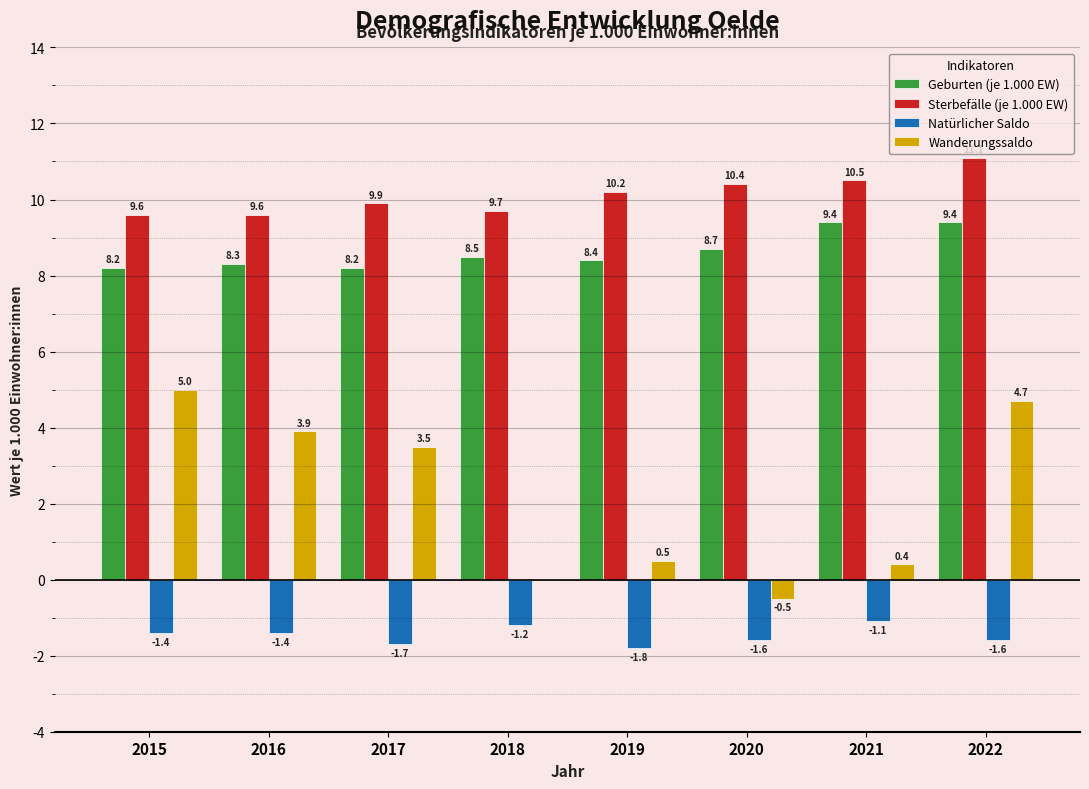

Which series changed the most between 2021 and 2022?

Wanderungssaldo